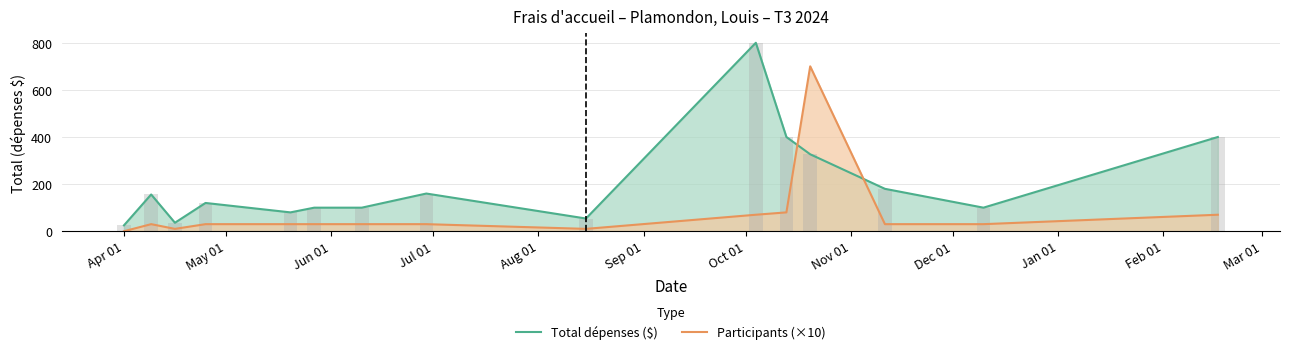

Which series has the largest total across all categories?

Total dépenses ($)